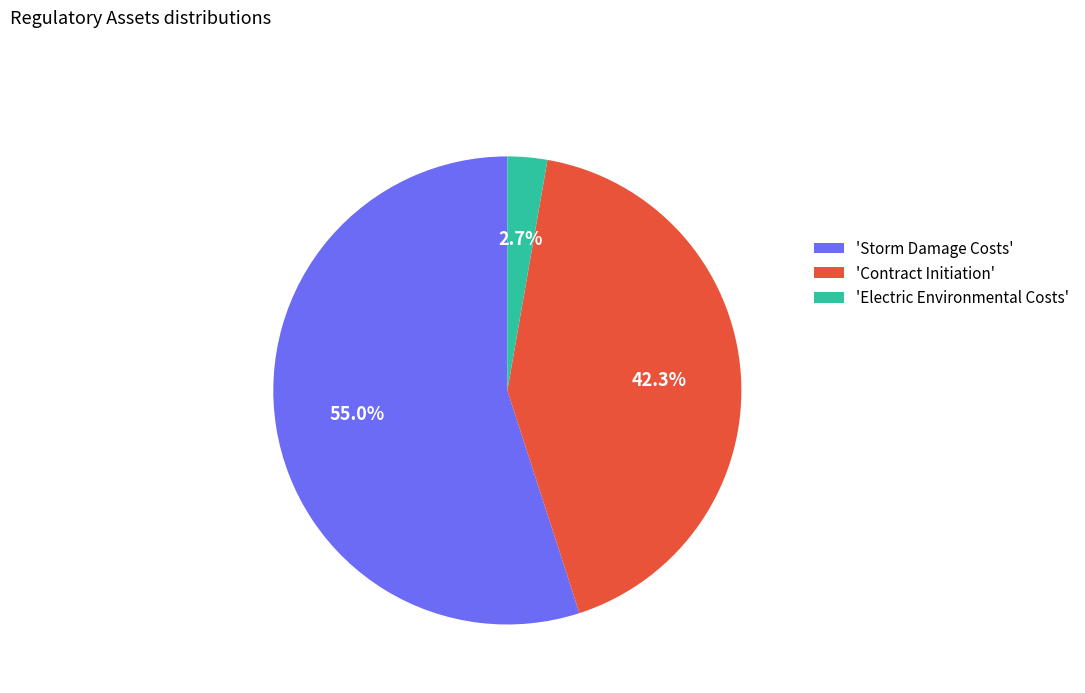

Which has a higher value, 'Contract Initiation' or 'Storm Damage Costs'?

'Storm Damage Costs'